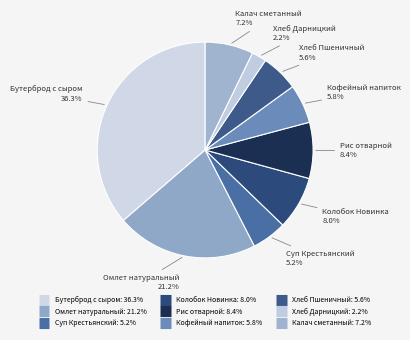

How many segments does this pie chart have?

9